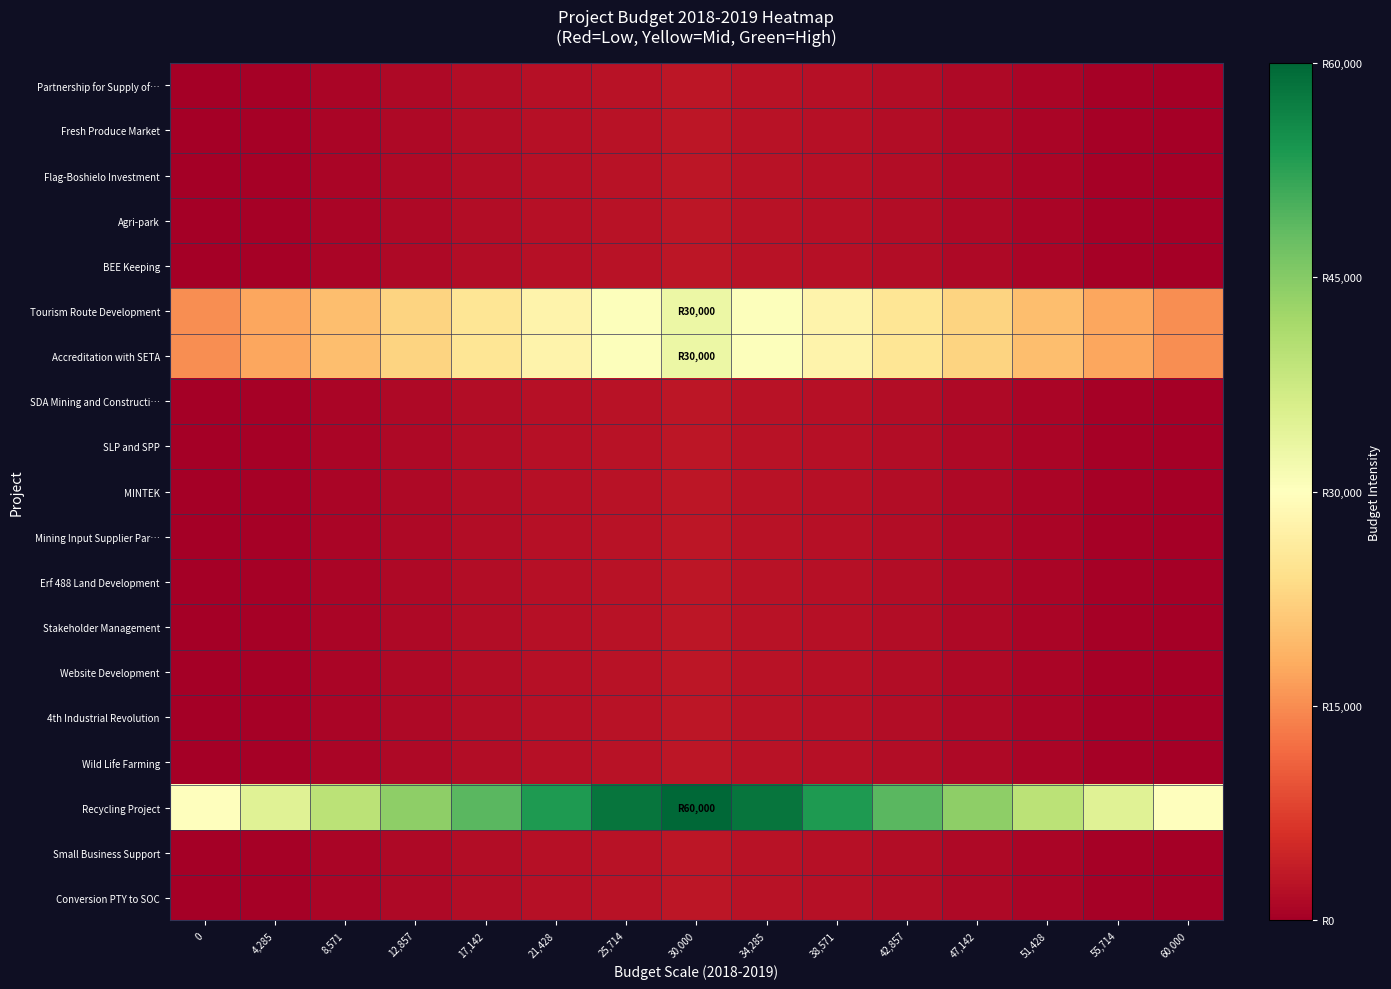

How many distinct data groups are displayed?

19